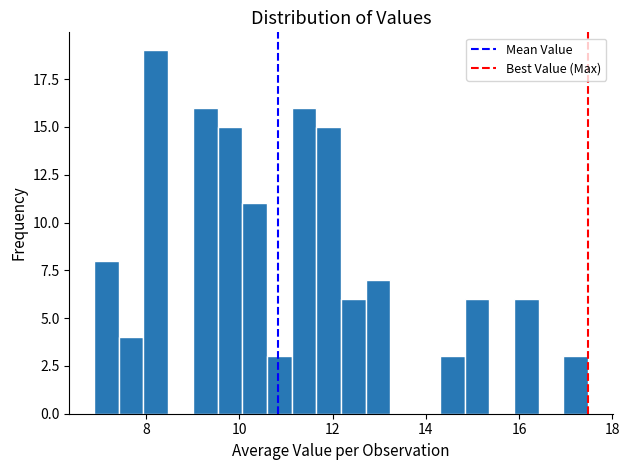

Read against the x-axis, roughly where is the centre of the tallest bar?

8.2